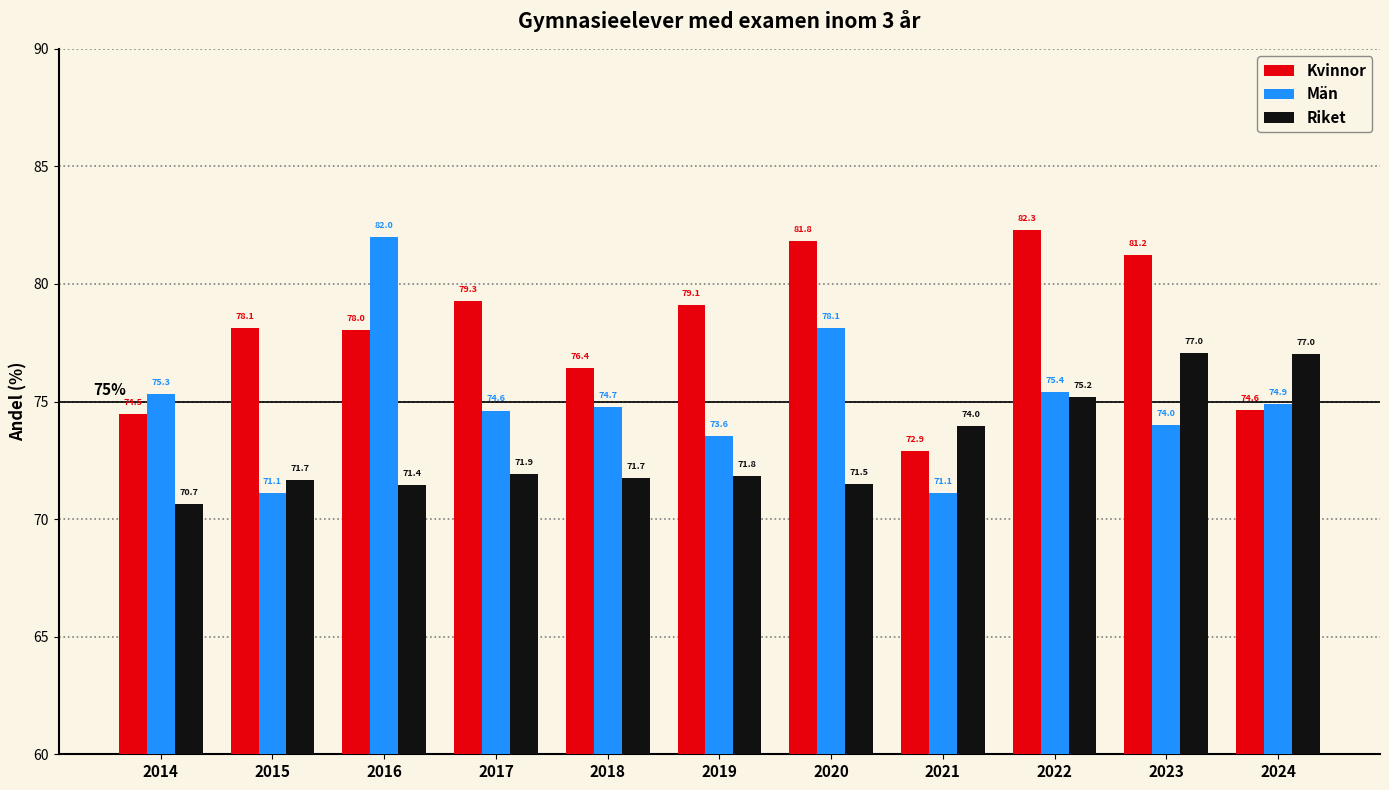

What is the sum of all Riket values?

803.9